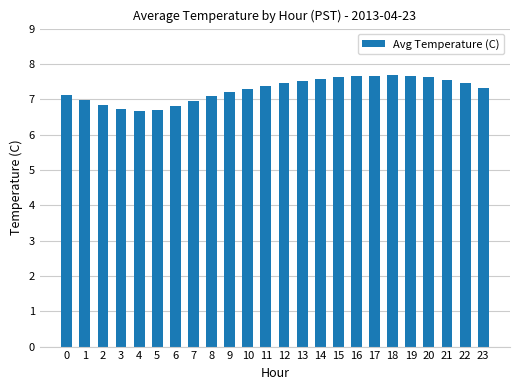

What is the smallest value displayed?

6.7